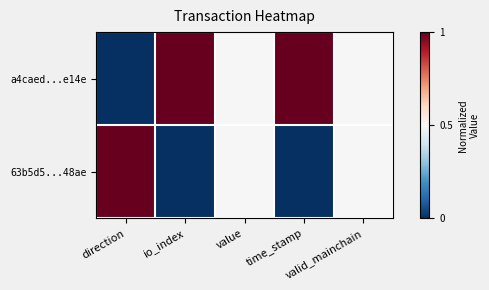

Reading left to right, extract all data points from this chart.

a4caed...e14e: direction=0.0	io_index=1.0	value=0.5	time_stamp=1.0	valid_mainchain=0.5
63b5d5...48ae: direction=1.0	io_index=0.0	value=0.5	time_stamp=0.0	valid_mainchain=0.5